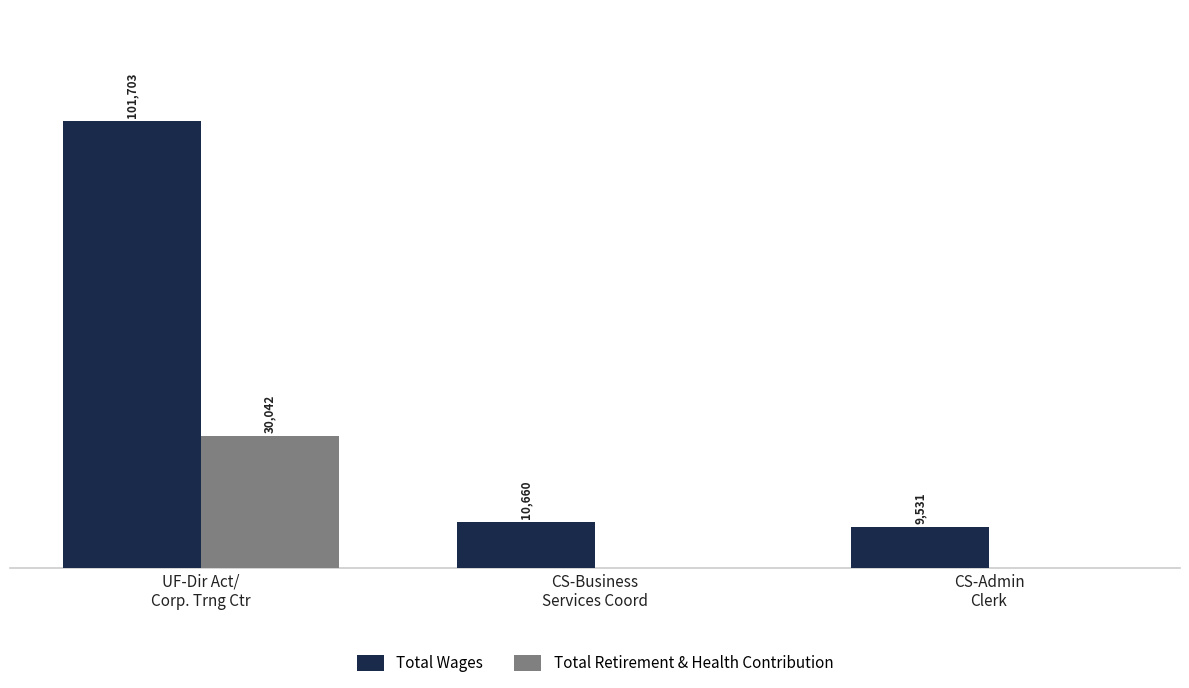

Which series has the largest total across all categories?

Total Wages